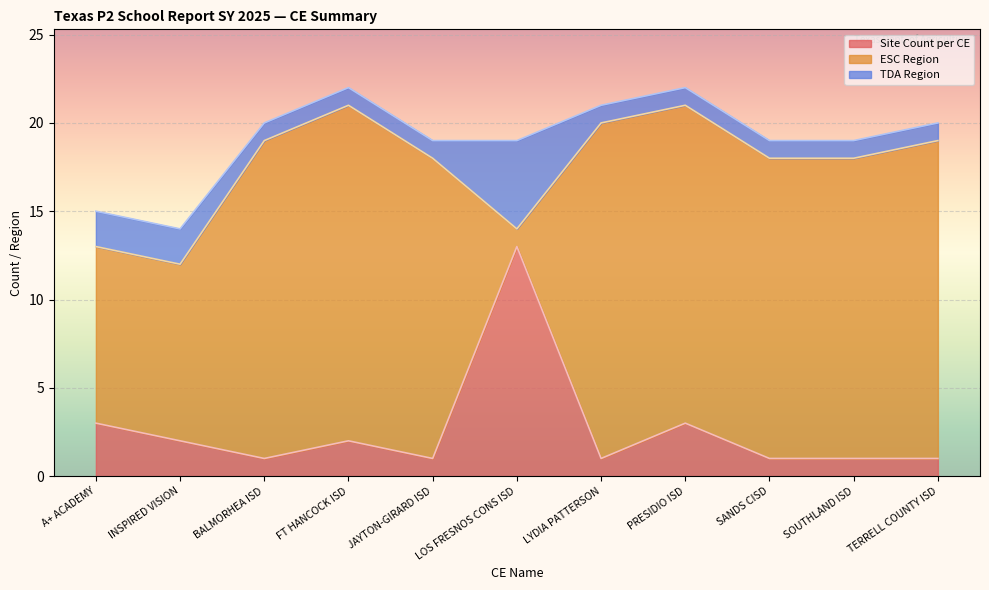

What is the difference between the second highest and second lowest values in the TDA Region series?

1